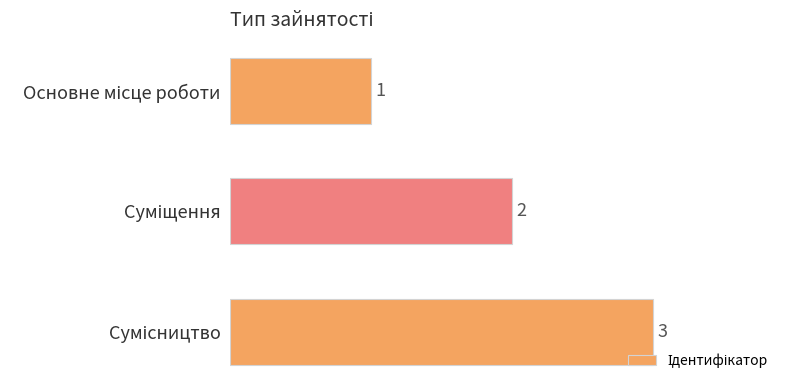

How many values are between 1 and 3?

3